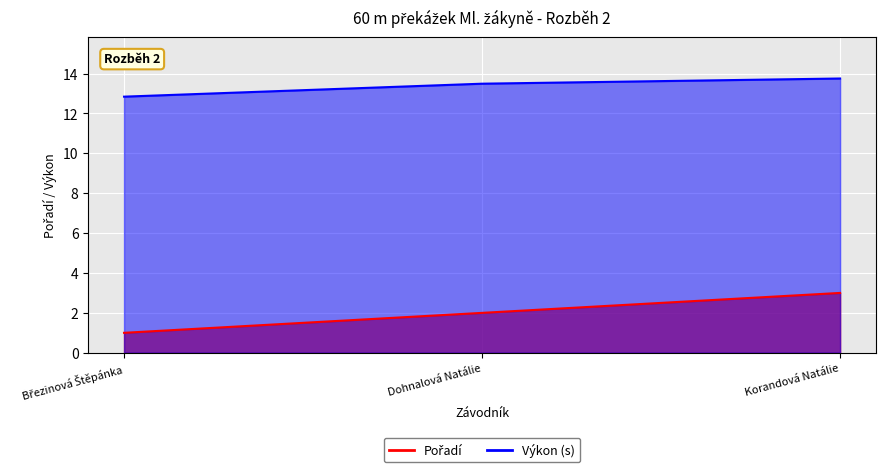

Rank the categories by value from lowest to highest.

Březinová Štěpánka, Dohnalová Natálie, Korandová Natálie